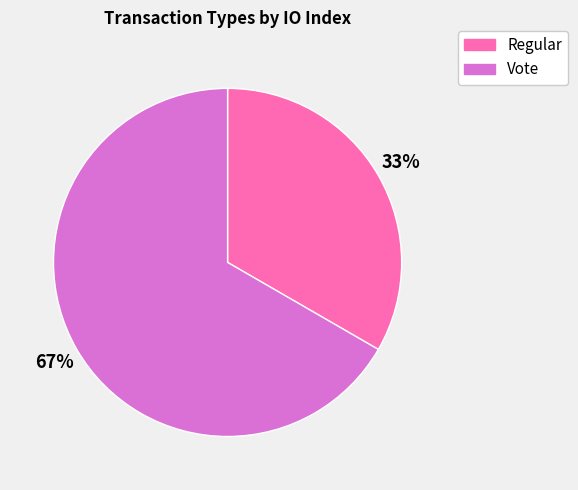

Combined, do Vote and Regular account for over 50%?

Yes